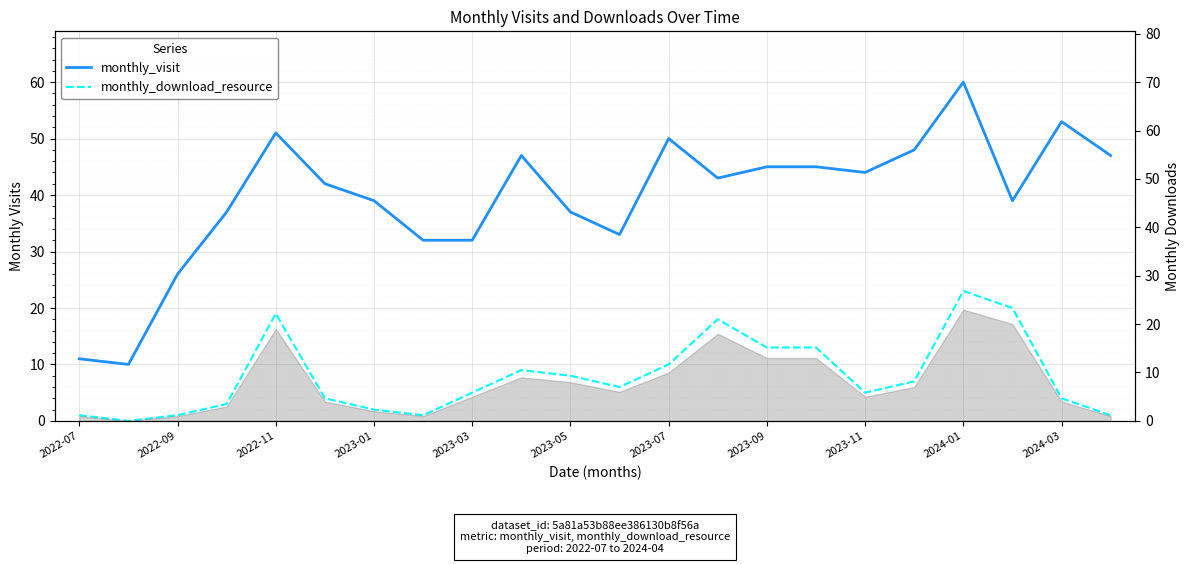

Reading left to right, what are all the values shown in this chart?

monthly_visit: 11	10	26	37	51	42	39	32	32	47	37	33	50	43	45	45	44	48	60	39	53	47
monthly_download_resource: 1	0	1	3	19	4	2	1	5	9	8	6	10	18	13	13	5	7	23	20	4	1